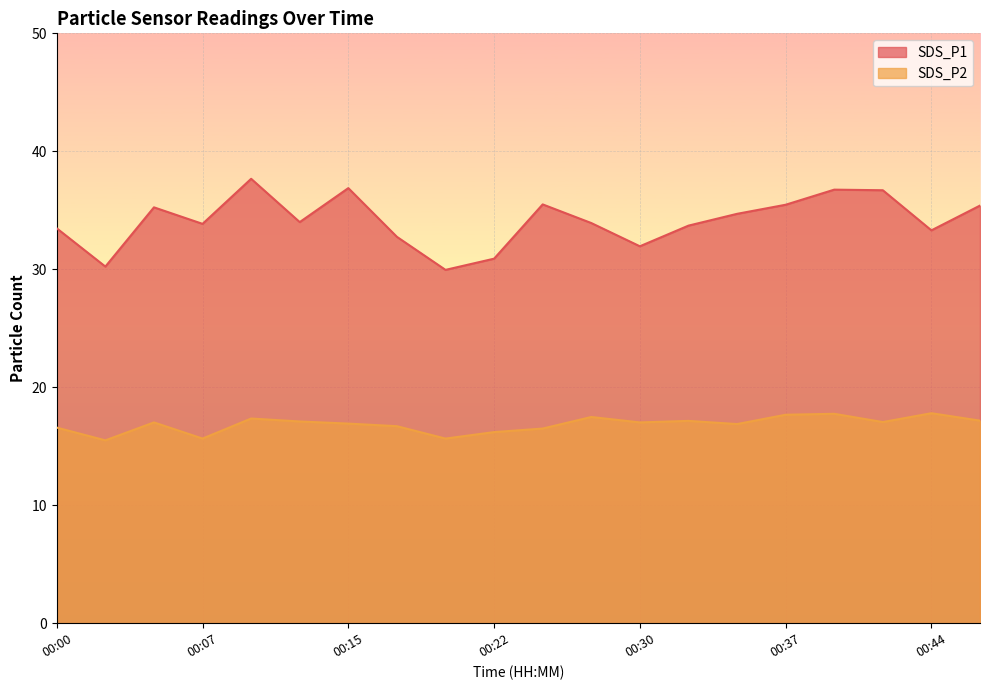

True or false: SDS_P2 and SDS_P1 cross at least once.

False